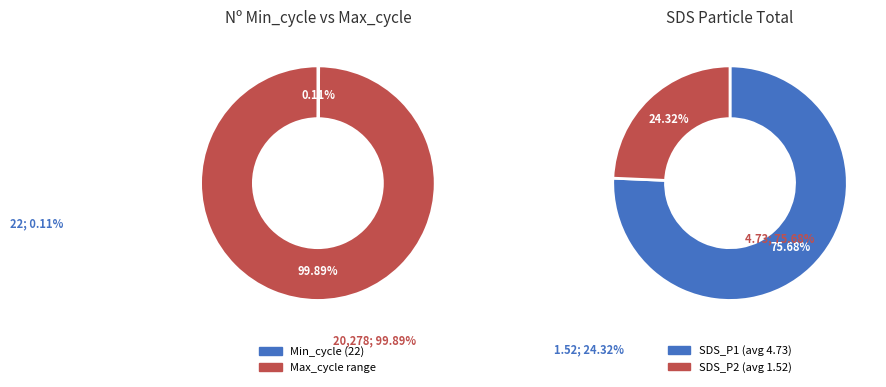

True or false: SDS_P1_mean accounts for 90% of the total.

False